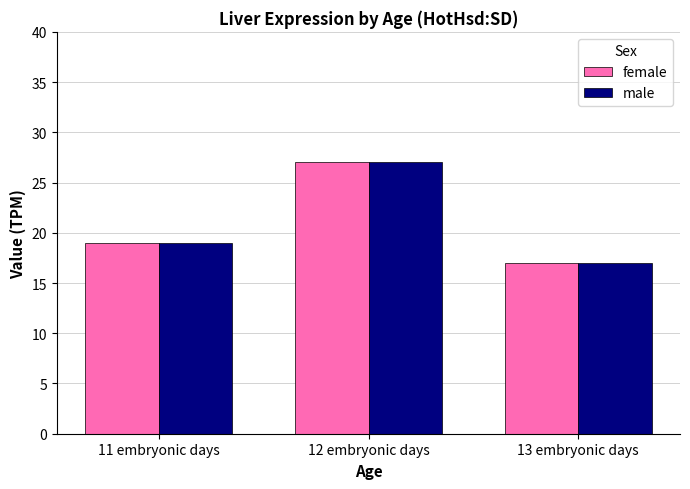

What is the label of the 1st bar from the left?

11 embryonic days